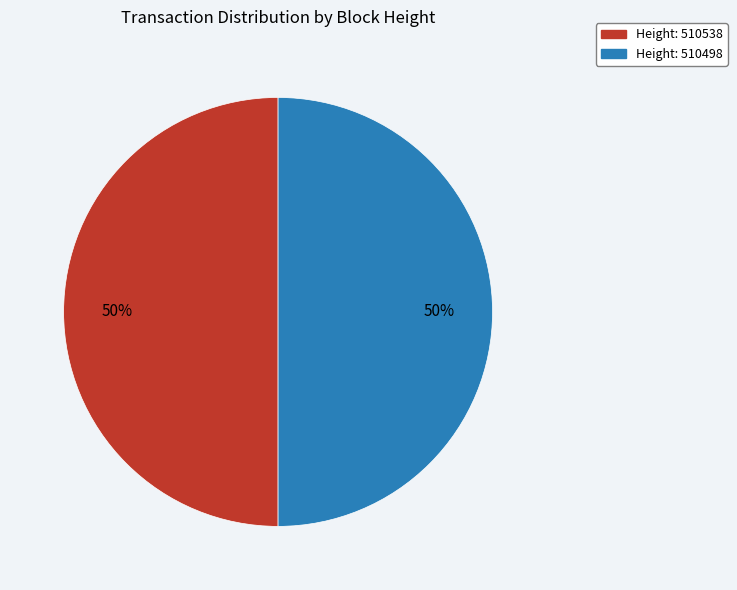

How many segments does this pie chart have?

2